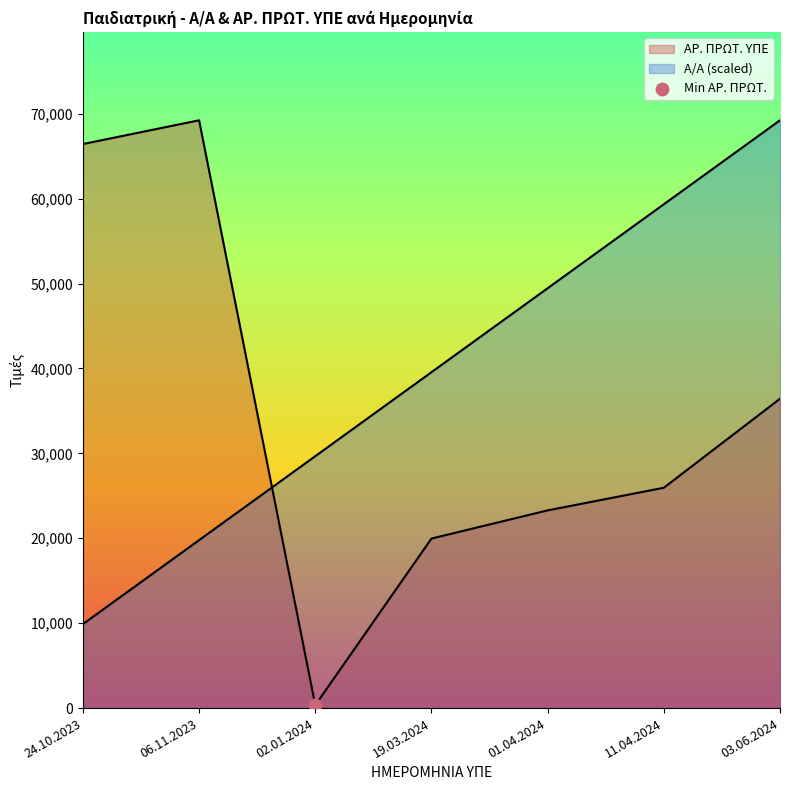

Is the value of ΑΡ. ΠΡΩΤ. ΥΠΕ at 06.11.2023 greater than the value of Α/Α at 01.04.2024?

Yes